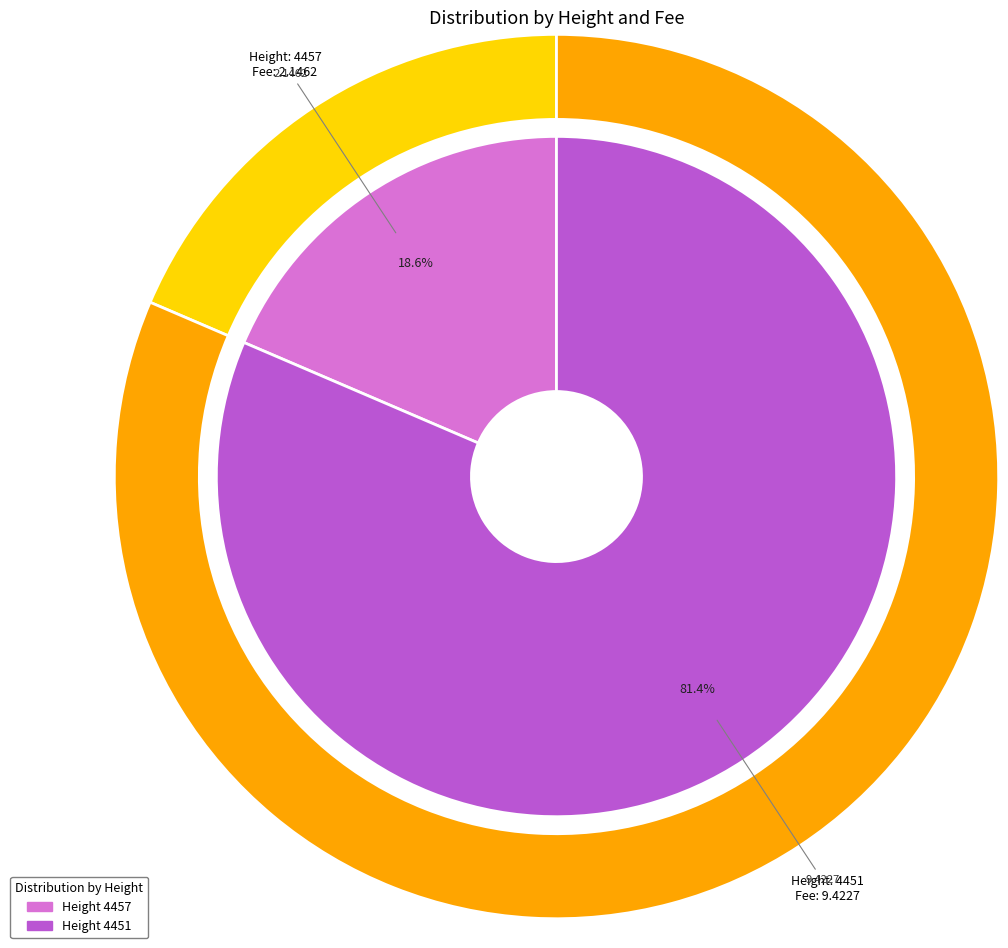

What percentage is the 4451 slice, to the nearest percent?

81%